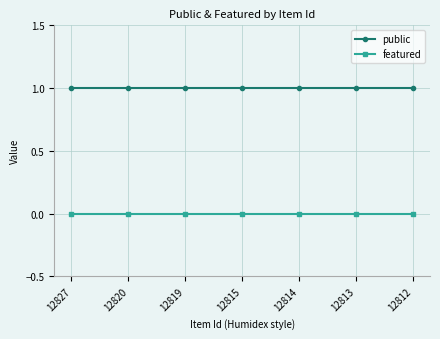

What is the sum of the public values at 12815 and 12819?

2